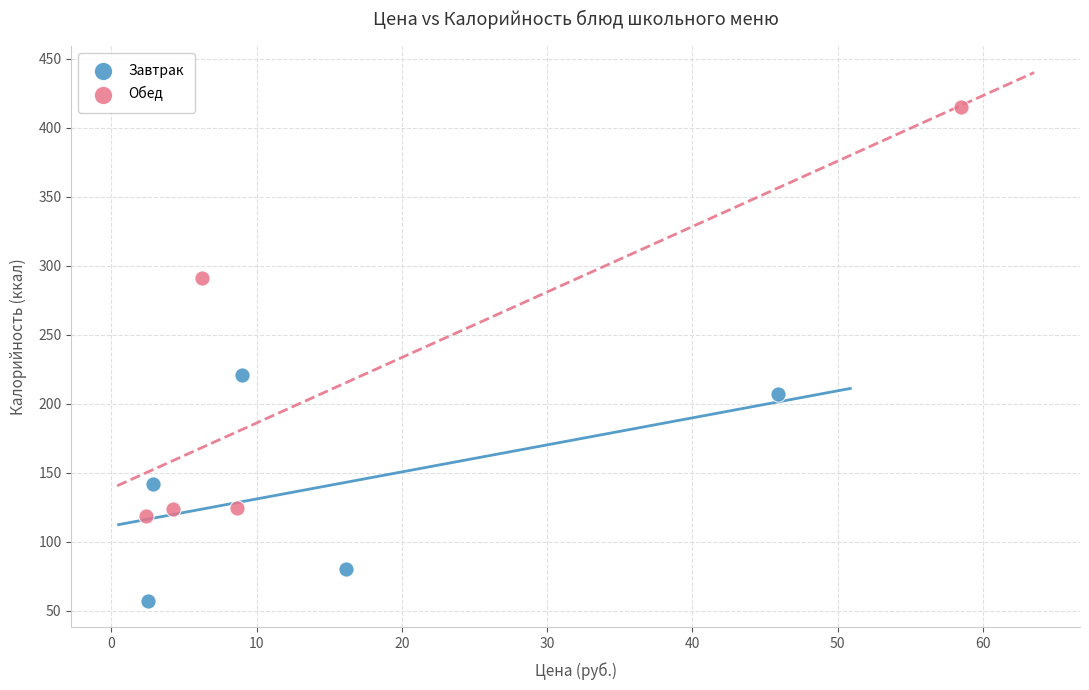

Which series contains the highest Y value?

Обед